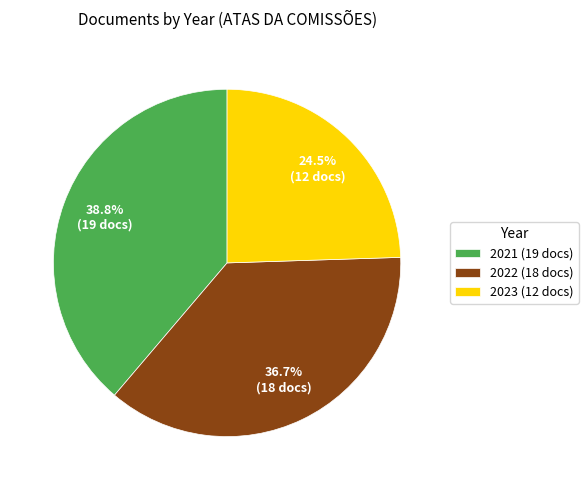

Which category has the biggest portion of the pie?

2021